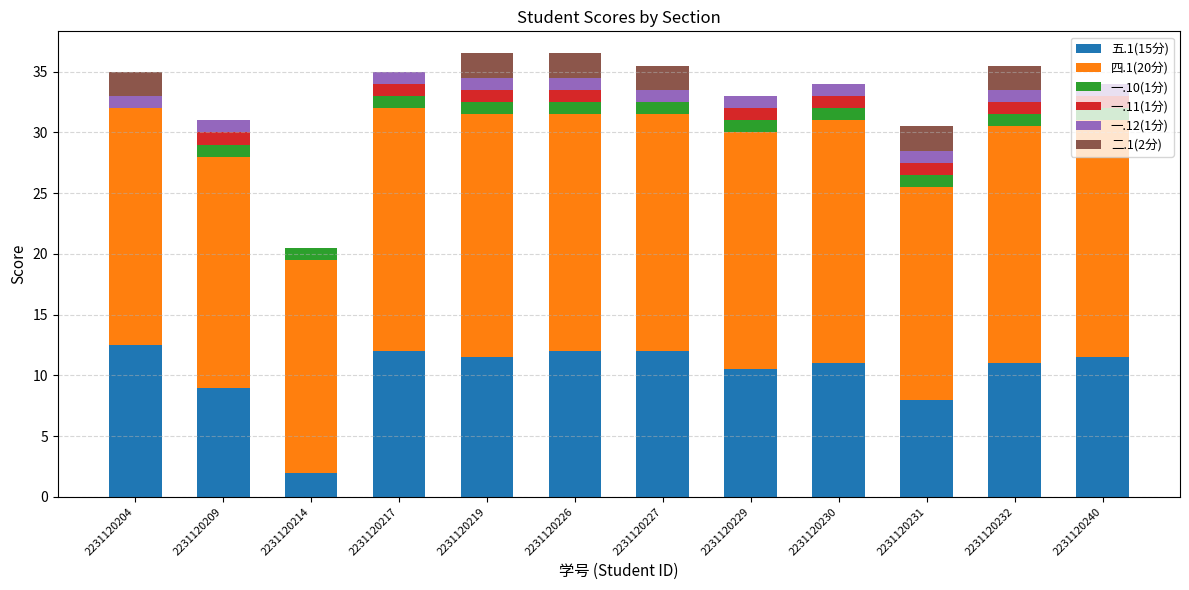

What is the total value across all series at 2231120227?

35.5